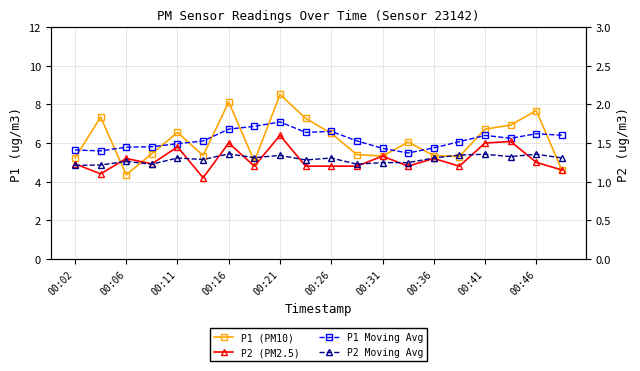

Does the chart display data point markers on the line(s)?

Yes